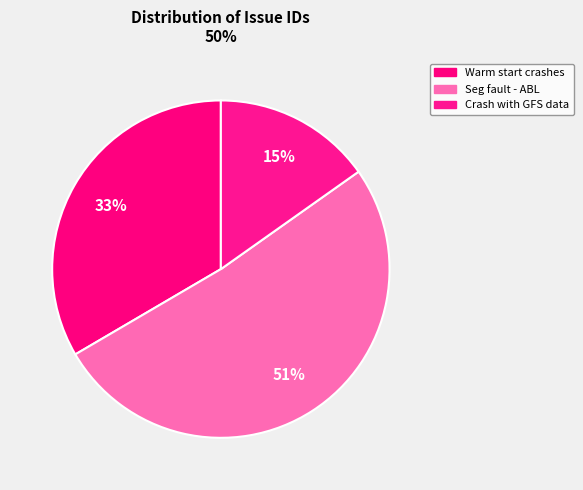

To the nearest percent, what is the average slice percentage?

33%